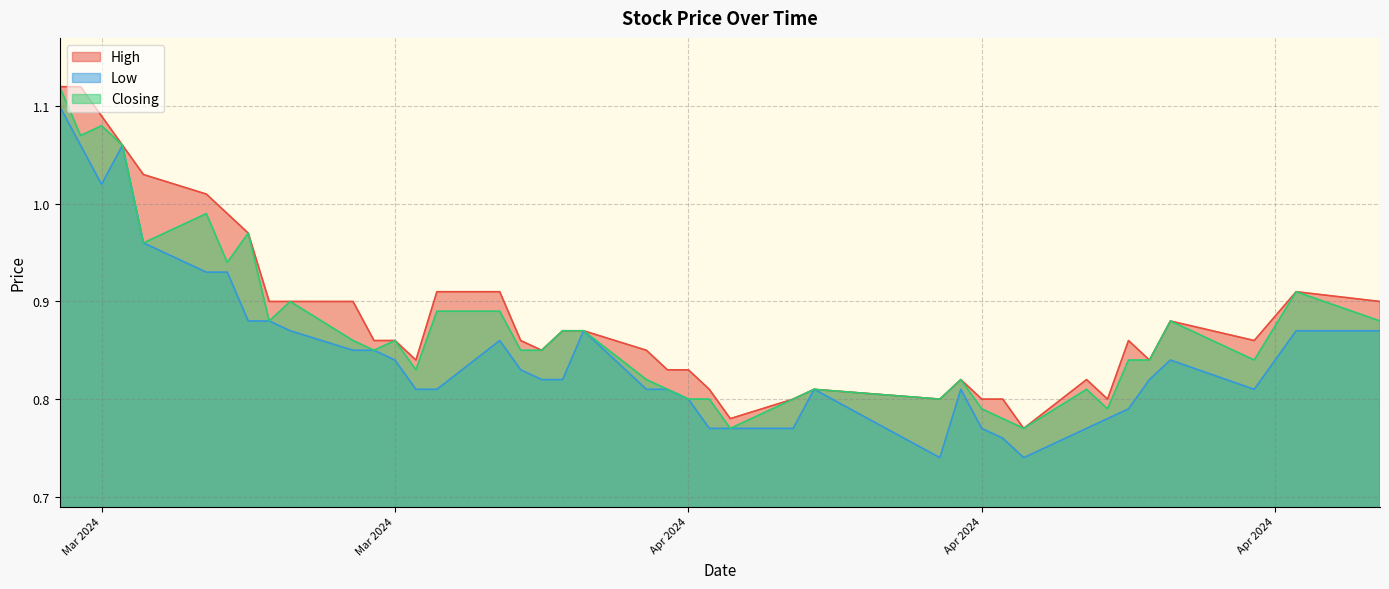

What is the greatest value displayed?

1.1